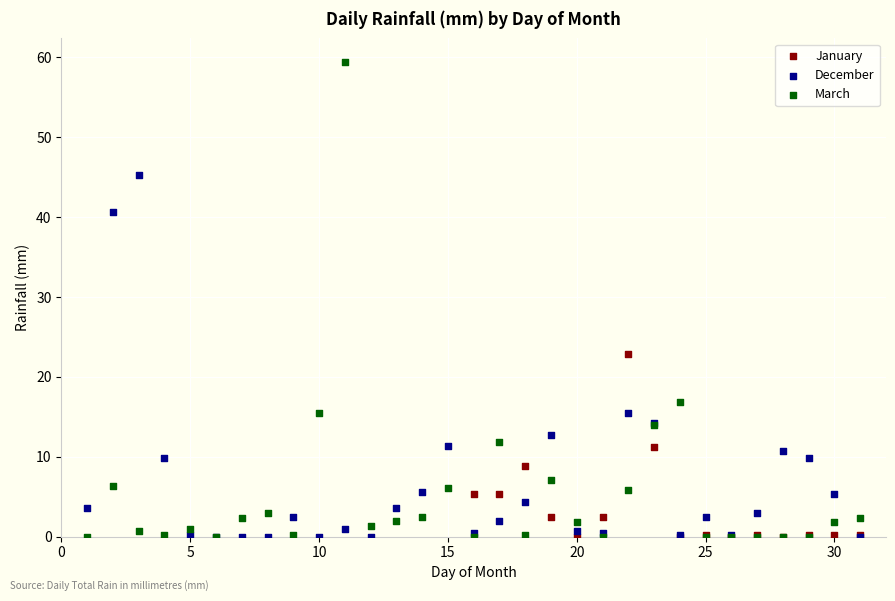

Which series has the widest spread of Y values?

March